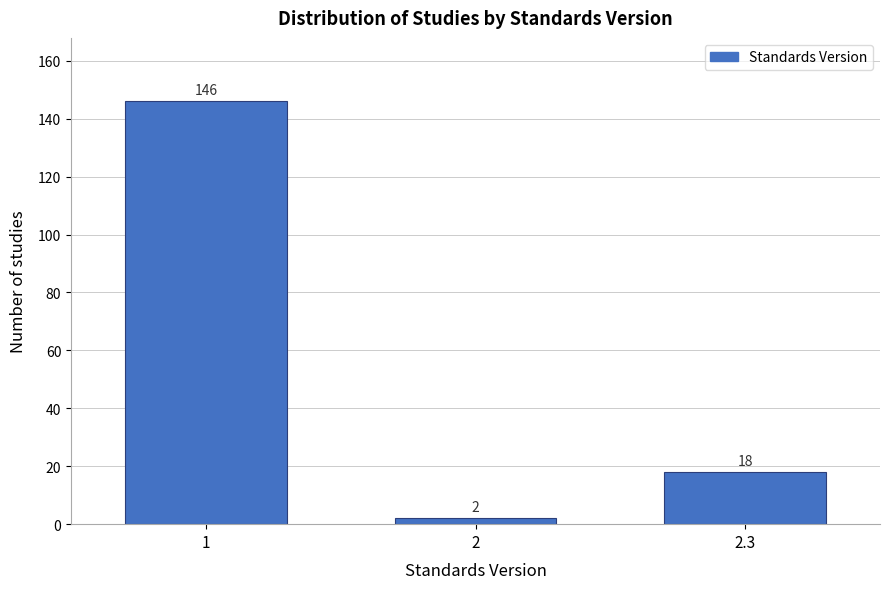

Reading left to right, transcribe all the data shown in this chart.

1=146	2=2	2.3=18